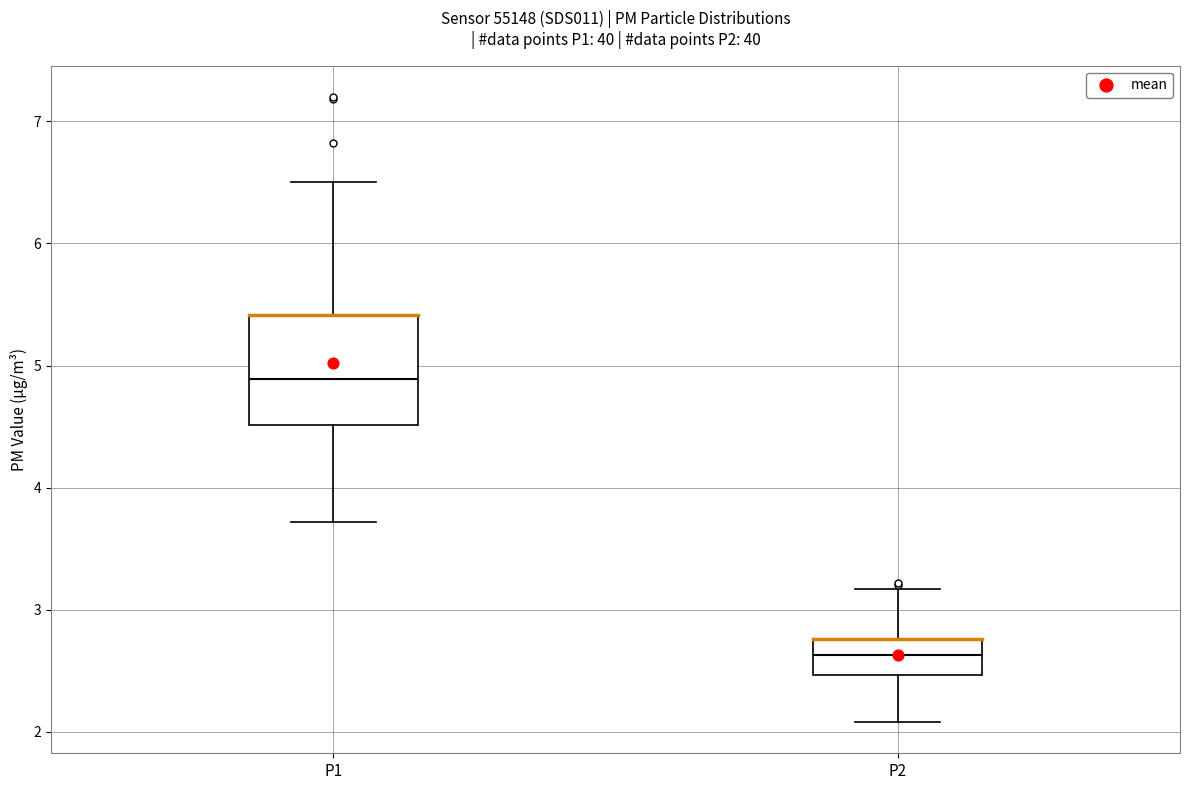

Reading left to right, read every box against the y-axis: the position of its median line, the range the box covers, and the ends of its whiskers. The values are not printed on the chart, so give them approximately, as read against the axis.

P1: median 4.9, box 4.5 to 5.4, whiskers 3.7 to 6.5
P2: median 2.6, box 2.5 to 2.8, whiskers 2.1 to 3.2